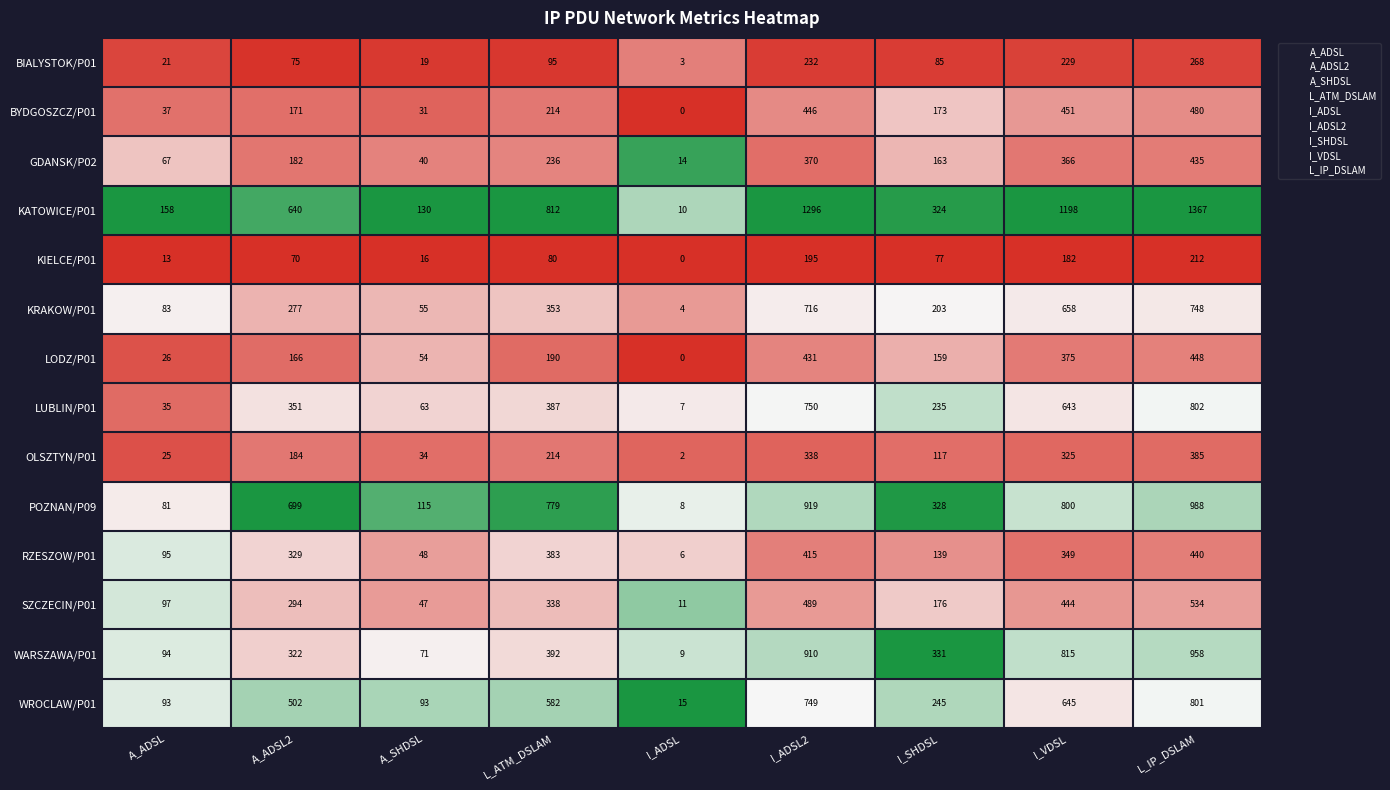

Rank the series by their maximum value, from highest to lowest.

KATOWICE/P01, POZNAN/P09, WARSZAWA/P01, LUBLIN/P01, WROCLAW/P01, KRAKOW/P01, SZCZECIN/P01, BYDGOSZCZ/P01, LODZ/P01, RZESZOW/P01, GDANSK/P02, OLSZTYN/P01, BIALYSTOK/P01, KIELCE/P01